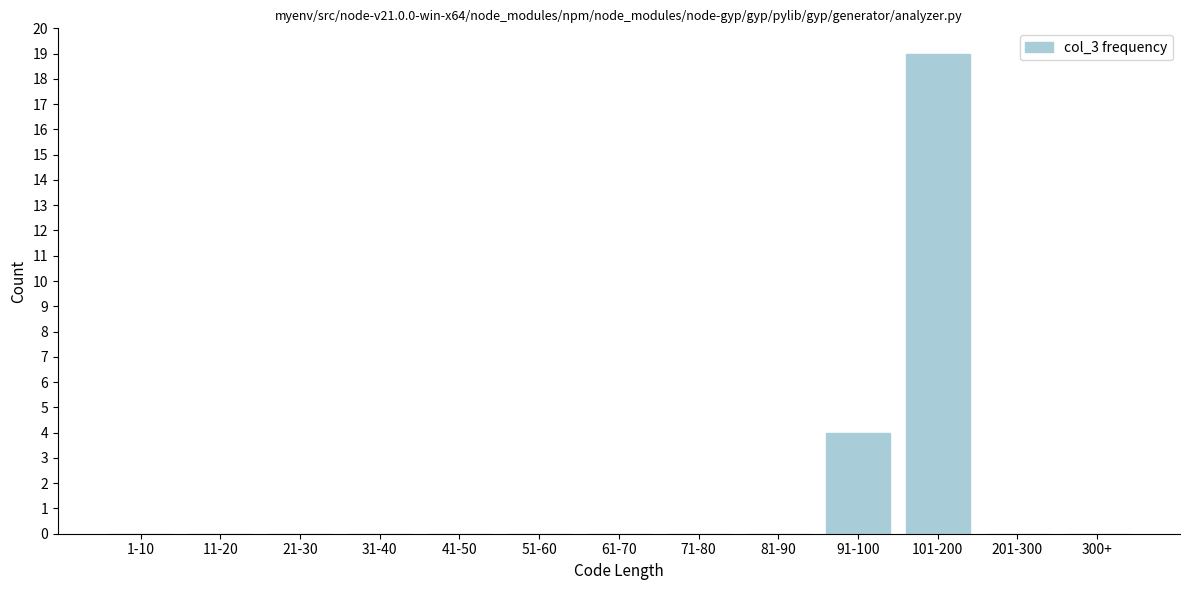

Reading left to right, list all the values displayed in this chart.

1-10=0	11-20=0	21-30=0	31-40=0	41-50=0	51-60=0	61-70=0	71-80=0	81-90=0	91-100=4	101-200=19	201-300=0	300+=0